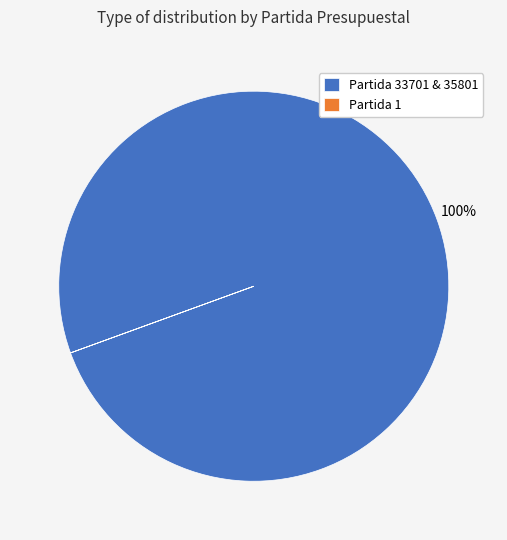

To the nearest percent, what percentage of the pie is Partida 33701 & 35801?

100%